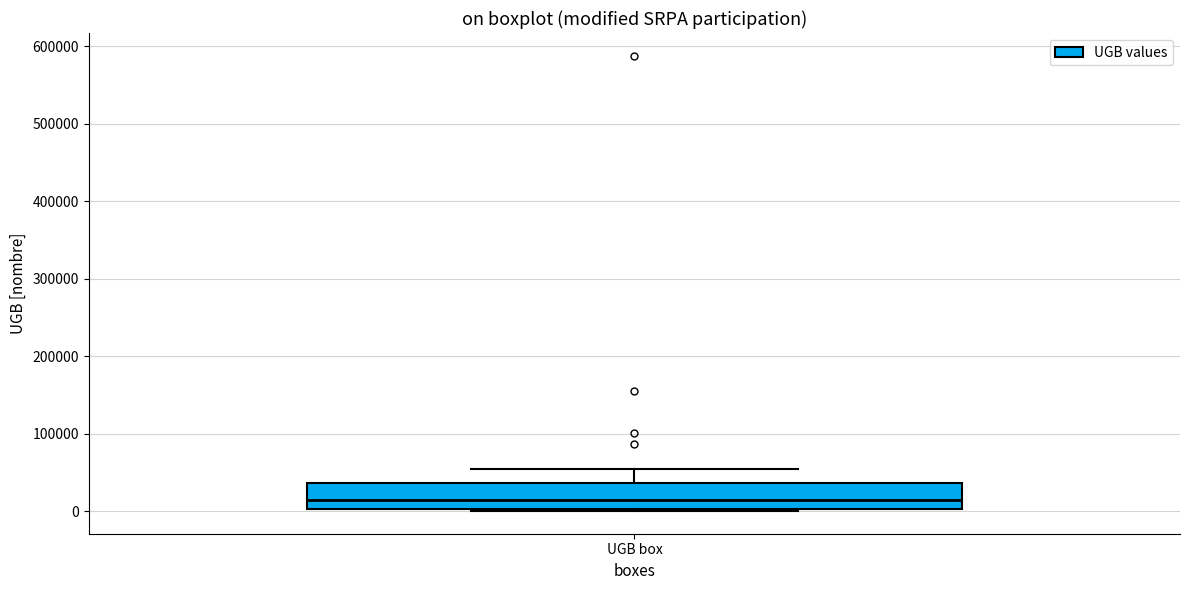

Read this box plot against the y-axis: the position of the median line, the range covered by the box, and the ends of both whiskers. The values are not printed on the chart, so give them approximately, as read against the axis.

median 10000, box 0 to 40000, whiskers 0 (just below the box's lower edge) to 50000